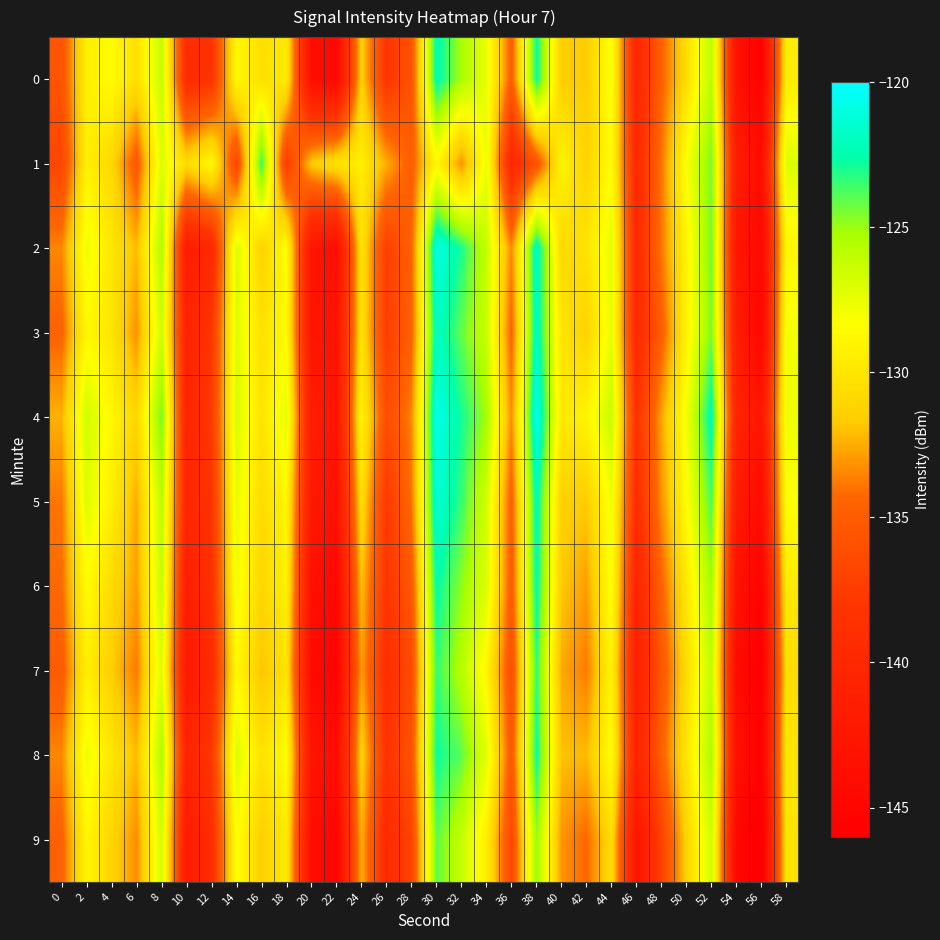

What is the total value across all series at 56?

-1450.0